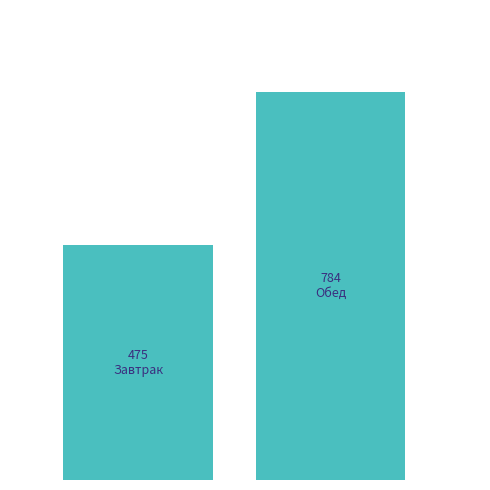

How many bars are there in total?

2